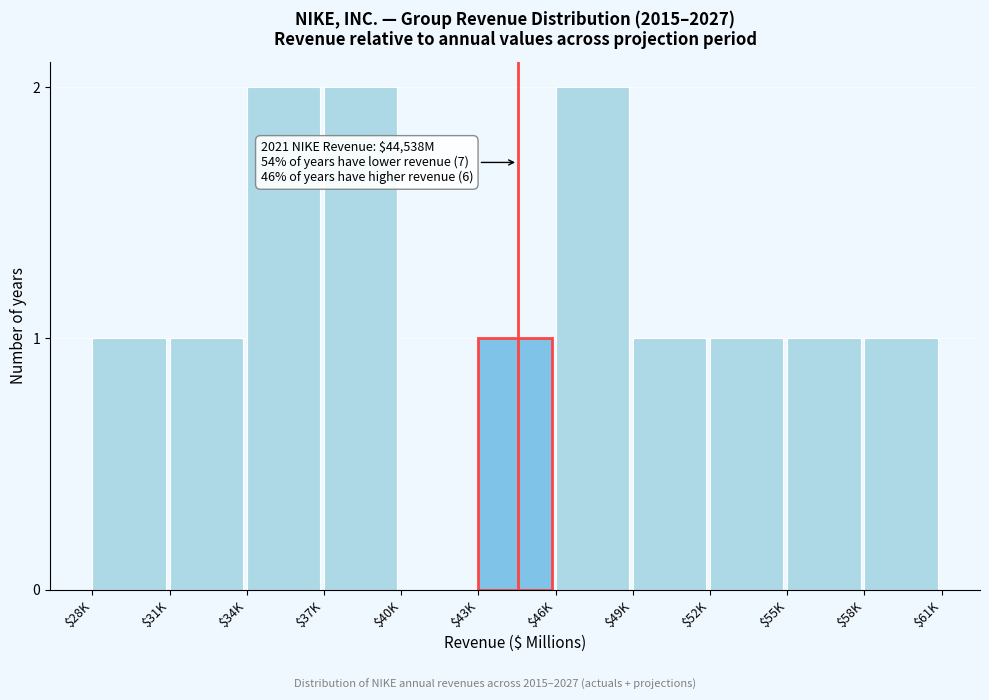

The chart shows a value of 2 at $52K. True or false?

False